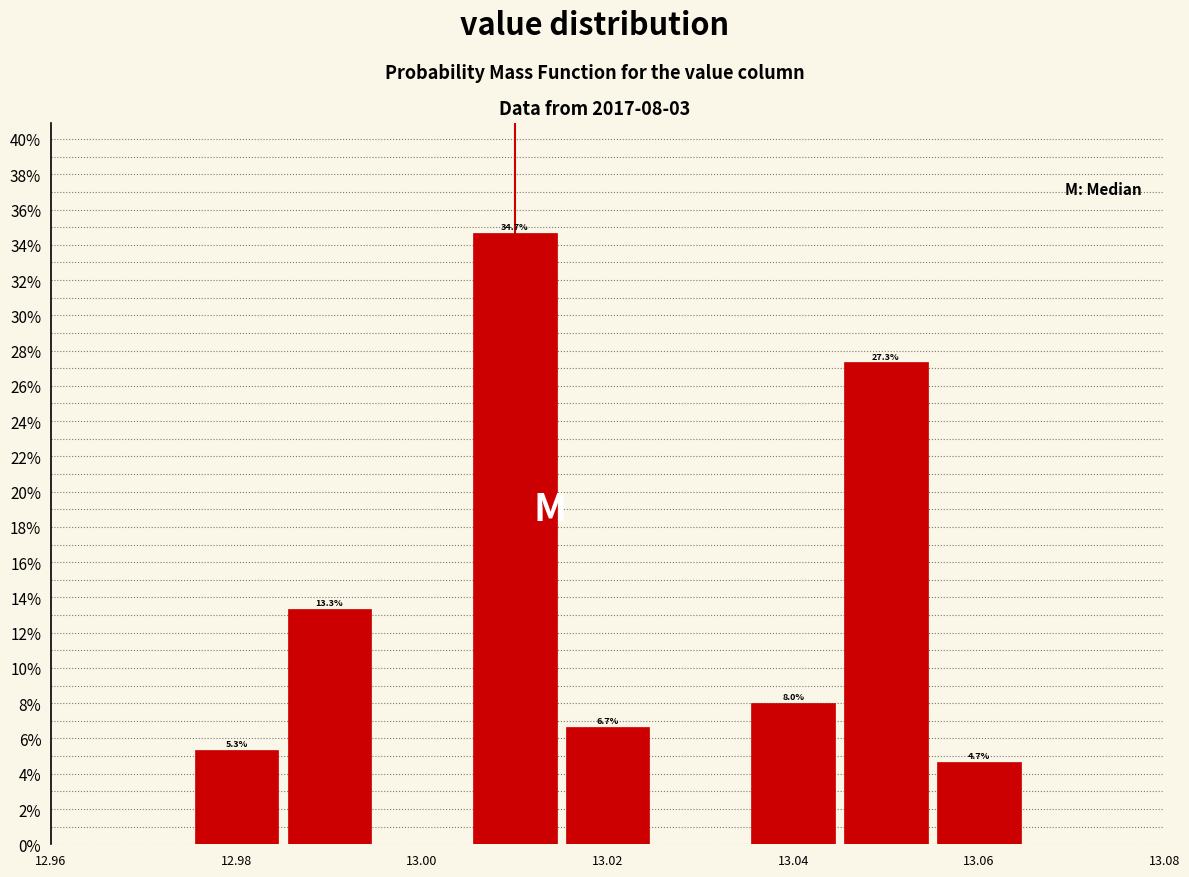

Which range on the x-axis has the tallest bar?

13.005 to 13.015